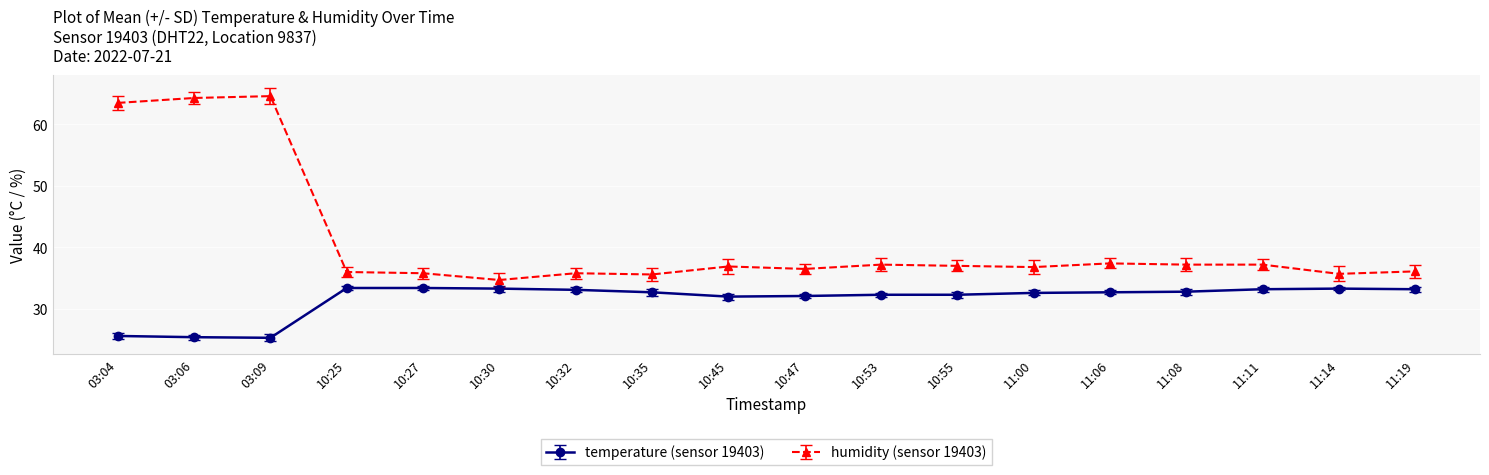

What are all the series names shown in the legend?

temperature (sensor 19403), humidity (sensor 19403)